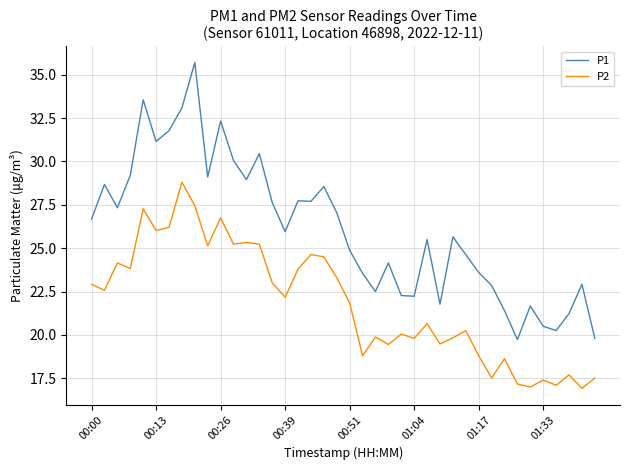

Rank the series by their maximum value, from highest to lowest.

P1, P2